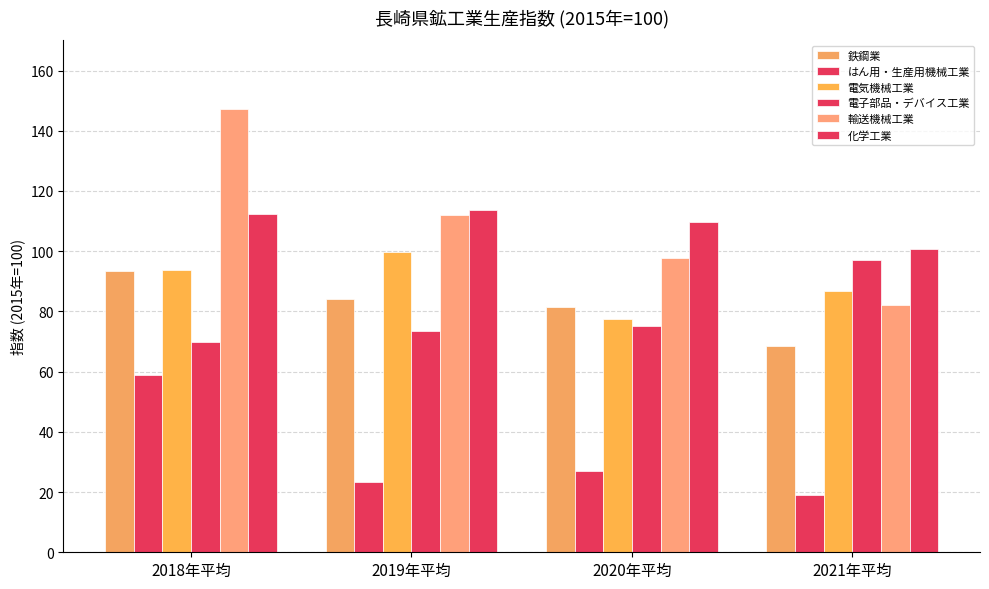

Rank the series at 2018年平均 from lowest to highest value.

はん用・生産用機械工業, 電子部品・デバイス工業, 鉄鋼業, 電気機械工業, 化学工業, 輸送機械工業